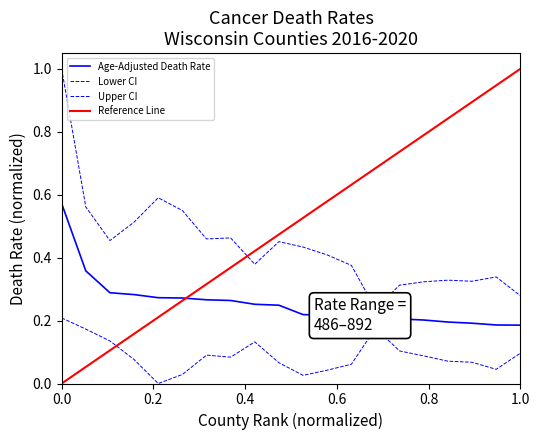

Count the Upper CI values in the range 0 to 1.

20